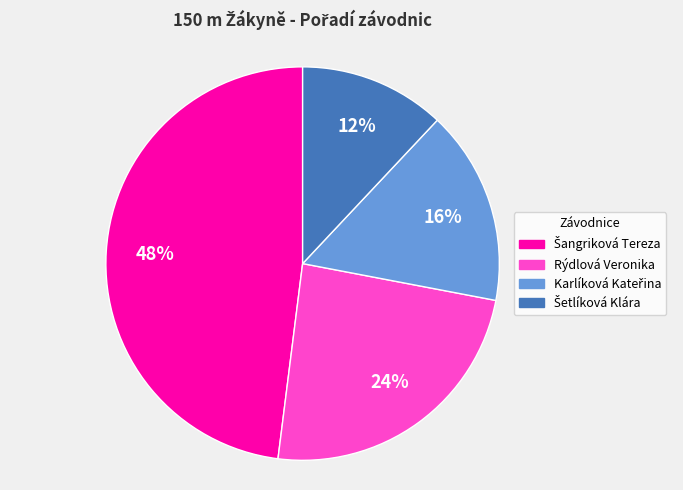

How many segments does this pie chart have?

4